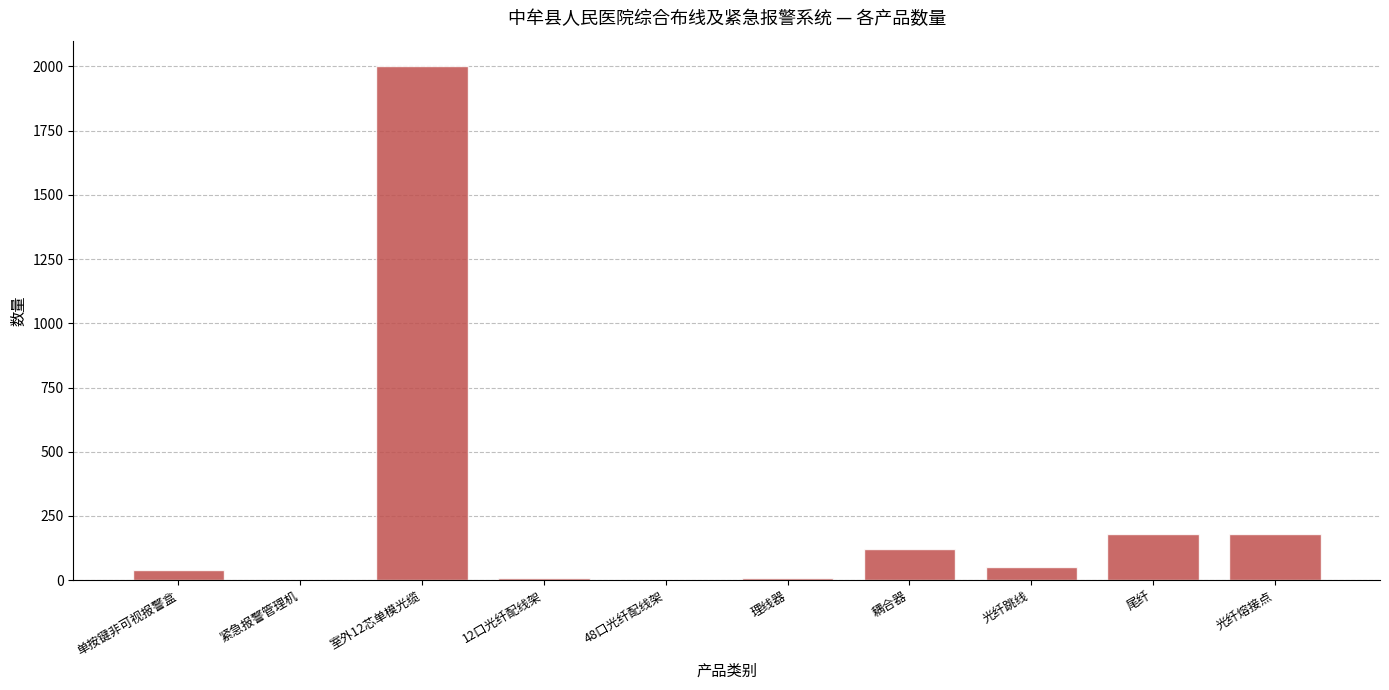

What is the maximum value shown in the chart?

2000